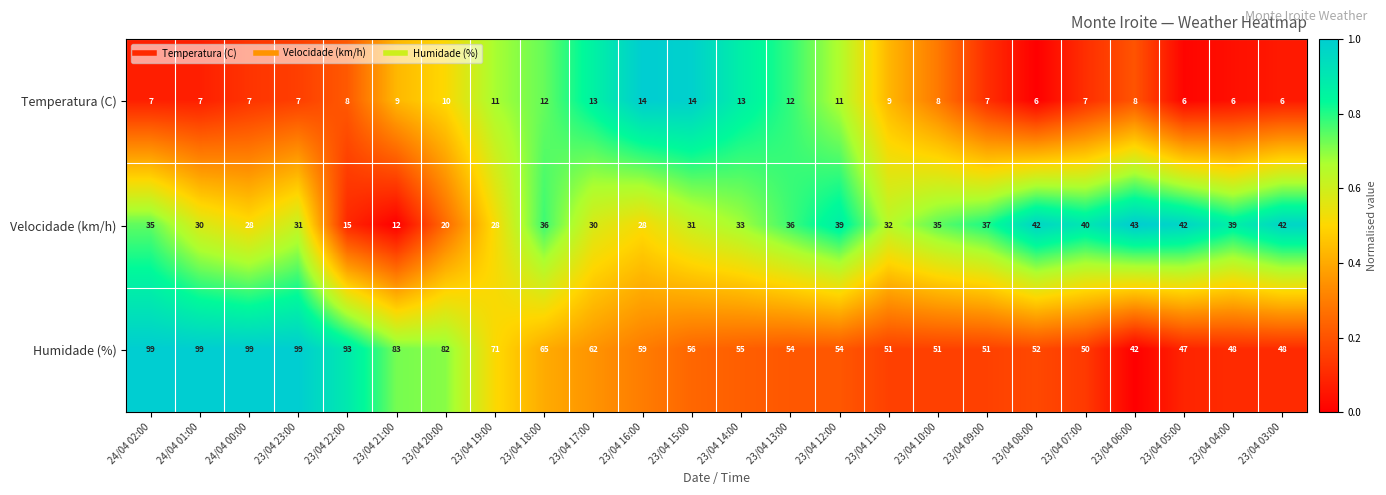

List the series in order of their peak value, lowest first.

Temperatura (C), Velocidade (km/h), Humidade (%)